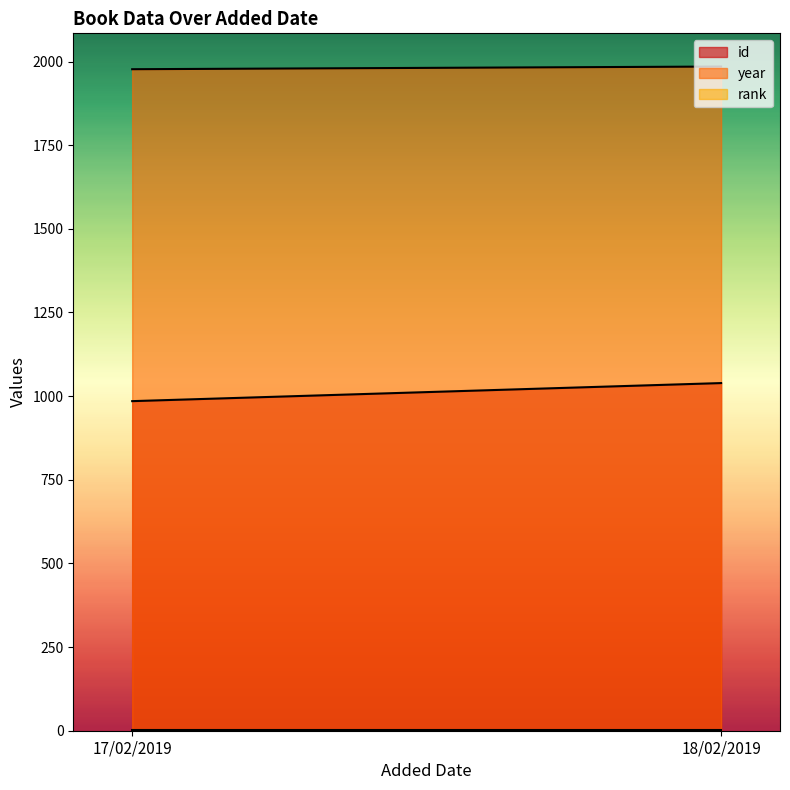

At which category does the chart reach its minimum across all series?

17/02/2019